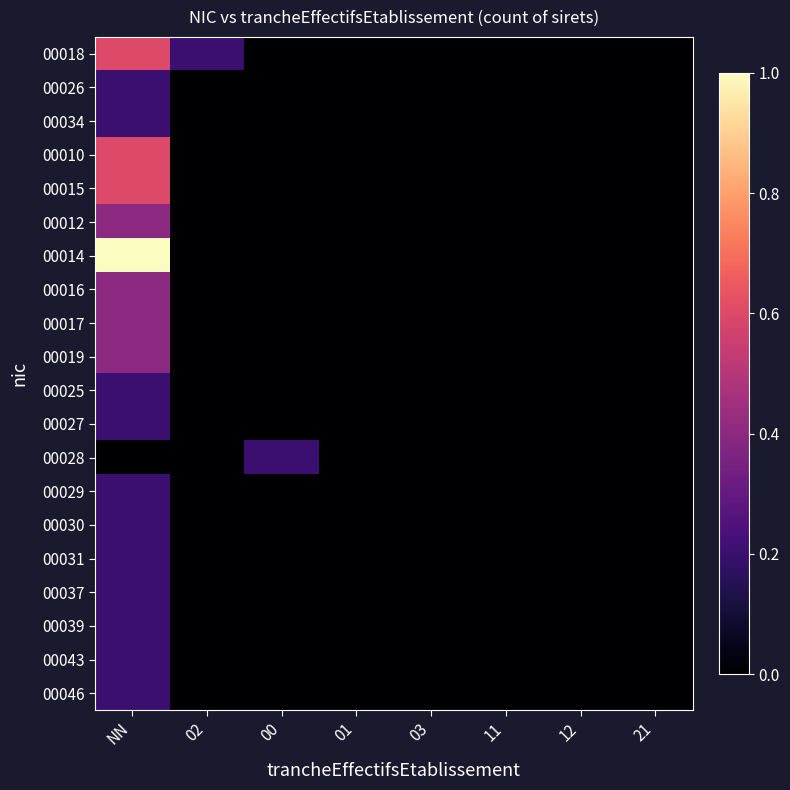

Reading right to left, list all the values displayed in this chart.

00018: 21=0.0	12=0.0	11=0.0	03=0.0	01=0.0	00=0.0	02=0.2	NN=0.6
00026: 21=0.0	12=0.0	11=0.0	03=0.0	01=0.0	00=0.0	02=0.0	NN=0.2
00034: 21=0.0	12=0.0	11=0.0	03=0.0	01=0.0	00=0.0	02=0.0	NN=0.2
00010: 21=0.0	12=0.0	11=0.0	03=0.0	01=0.0	00=0.0	02=0.0	NN=0.6
00015: 21=0.0	12=0.0	11=0.0	03=0.0	01=0.0	00=0.0	02=0.0	NN=0.6
00012: 21=0.0	12=0.0	11=0.0	03=0.0	01=0.0	00=0.0	02=0.0	NN=0.4
00014: 21=0.0	12=0.0	11=0.0	03=0.0	01=0.0	00=0.0	02=0.0	NN=1.0
00016: 21=0.0	12=0.0	11=0.0	03=0.0	01=0.0	00=0.0	02=0.0	NN=0.4
00017: 21=0.0	12=0.0	11=0.0	03=0.0	01=0.0	00=0.0	02=0.0	NN=0.4
00019: 21=0.0	12=0.0	11=0.0	03=0.0	01=0.0	00=0.0	02=0.0	NN=0.4
00025: 21=0.0	12=0.0	11=0.0	03=0.0	01=0.0	00=0.0	02=0.0	NN=0.2
00027: 21=0.0	12=0.0	11=0.0	03=0.0	01=0.0	00=0.0	02=0.0	NN=0.2
00028: 21=0.0	12=0.0	11=0.0	03=0.0	01=0.0	00=0.2	02=0.0	NN=0.0
00029: 21=0.0	12=0.0	11=0.0	03=0.0	01=0.0	00=0.0	02=0.0	NN=0.2
00030: 21=0.0	12=0.0	11=0.0	03=0.0	01=0.0	00=0.0	02=0.0	NN=0.2
00031: 21=0.0	12=0.0	11=0.0	03=0.0	01=0.0	00=0.0	02=0.0	NN=0.2
00037: 21=0.0	12=0.0	11=0.0	03=0.0	01=0.0	00=0.0	02=0.0	NN=0.2
00039: 21=0.0	12=0.0	11=0.0	03=0.0	01=0.0	00=0.0	02=0.0	NN=0.2
00043: 21=0.0	12=0.0	11=0.0	03=0.0	01=0.0	00=0.0	02=0.0	NN=0.2
00046: 21=0.0	12=0.0	11=0.0	03=0.0	01=0.0	00=0.0	02=0.0	NN=0.2